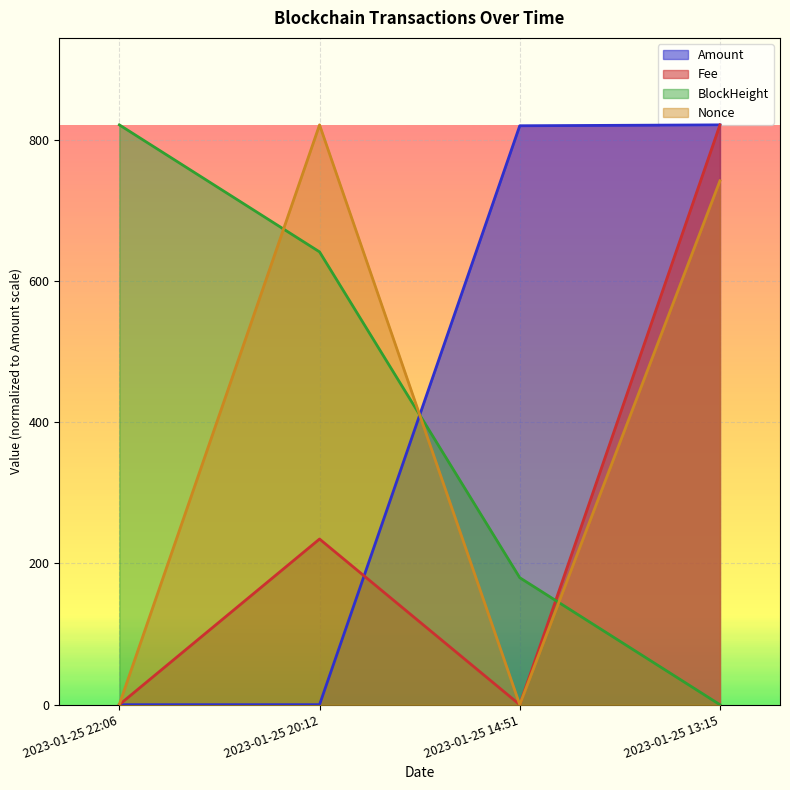

Reading right to left, what are all the values shown in this chart?

Amount: 820.9	819.6	0.0	0.0
Fee: 820.9	0.0	234.5	0.0
BlockHeight: 0.0	179.8	641.1	820.9
Nonce: 741.7	0.0	820.9	0.5